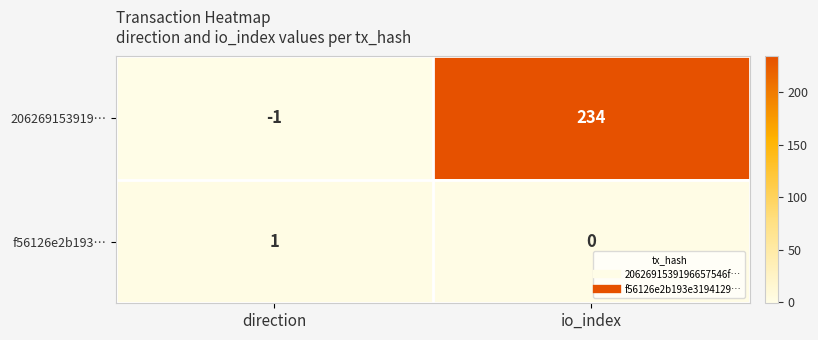

The 206269153919… series shows 104 at io_index. True or false?

False